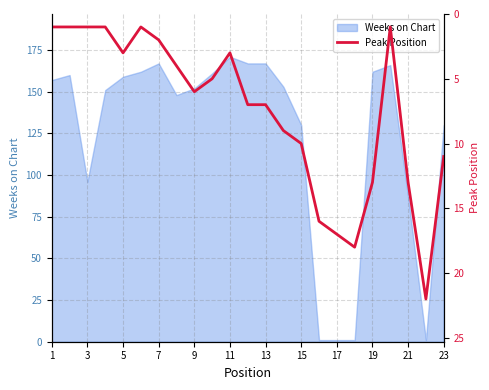

True or false: Weeks on Chart has a value of 259 at 13.

False